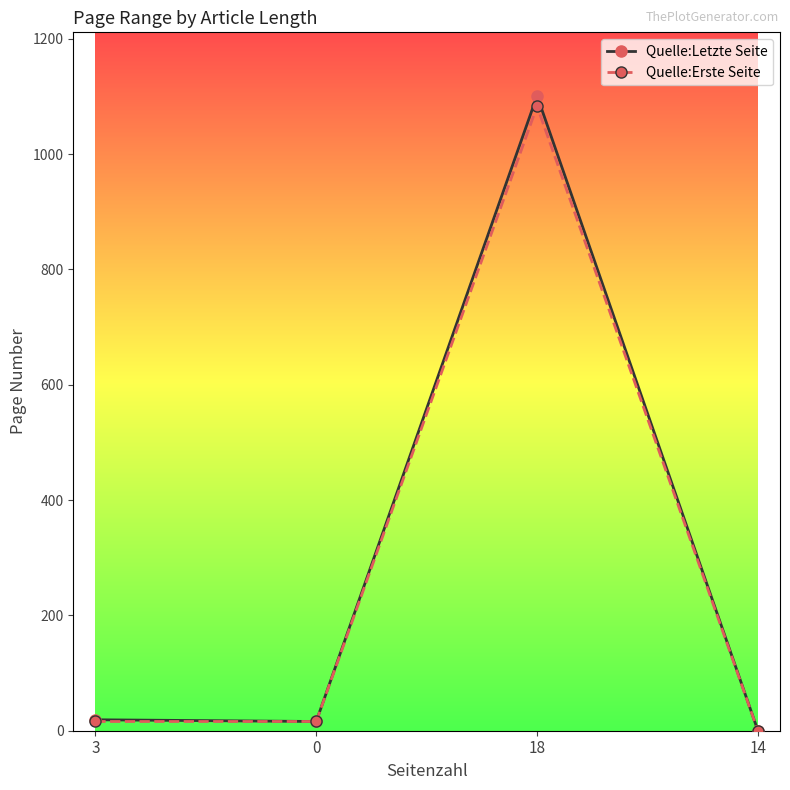

Which series changed the most between 3 and 18?

Quelle:Letzte Seite